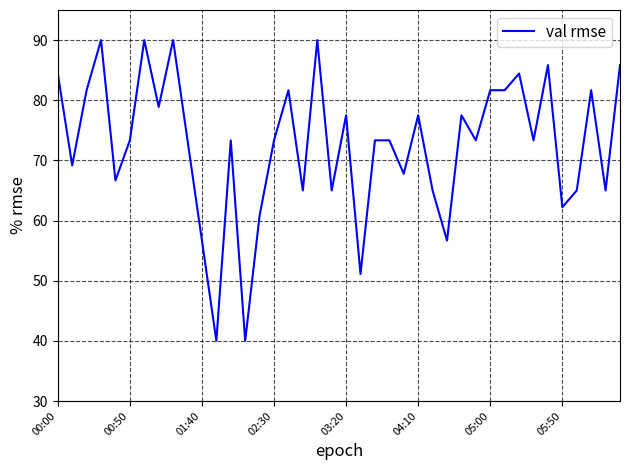

Does the chart have visible grid lines?

Yes